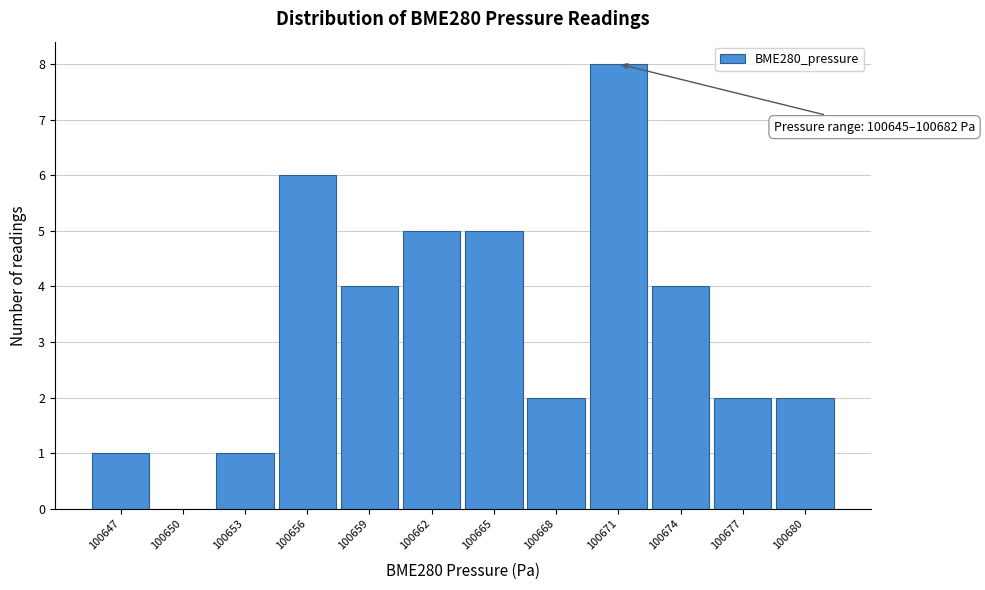

Which range on the x-axis has the tallest bar?

100670 to 100673